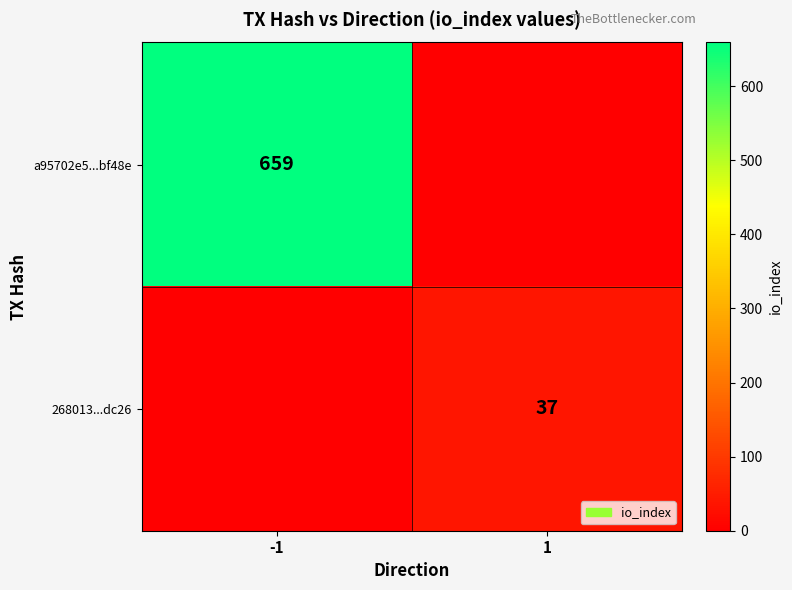

Is the value of a95702e5...bf48e at -1 greater than the value of 268013...dc26 at 1?

Yes